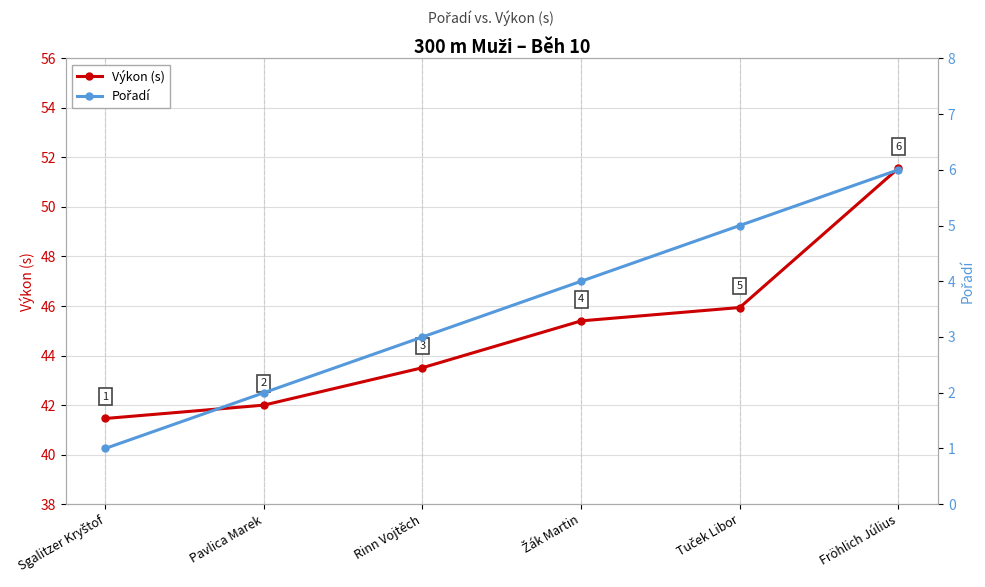

Rank the series by their average value, from highest to lowest.

Výkon (s), Pořadí